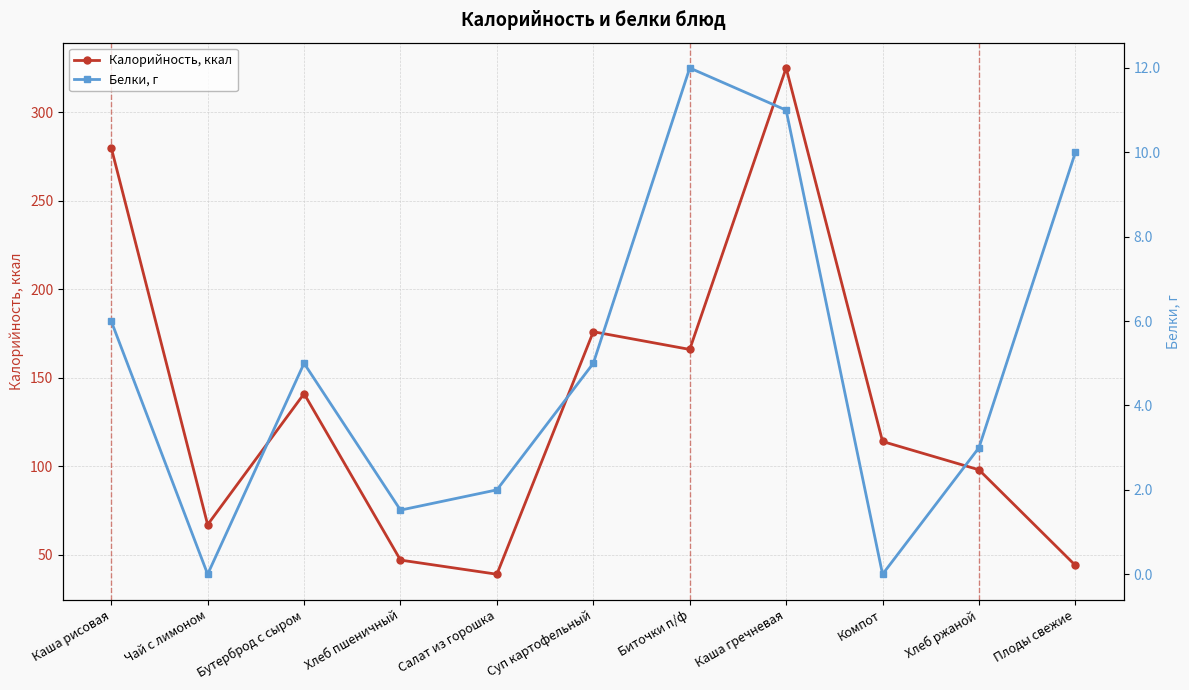

At which label is Белки, г closest to 6?

Каша рисовая